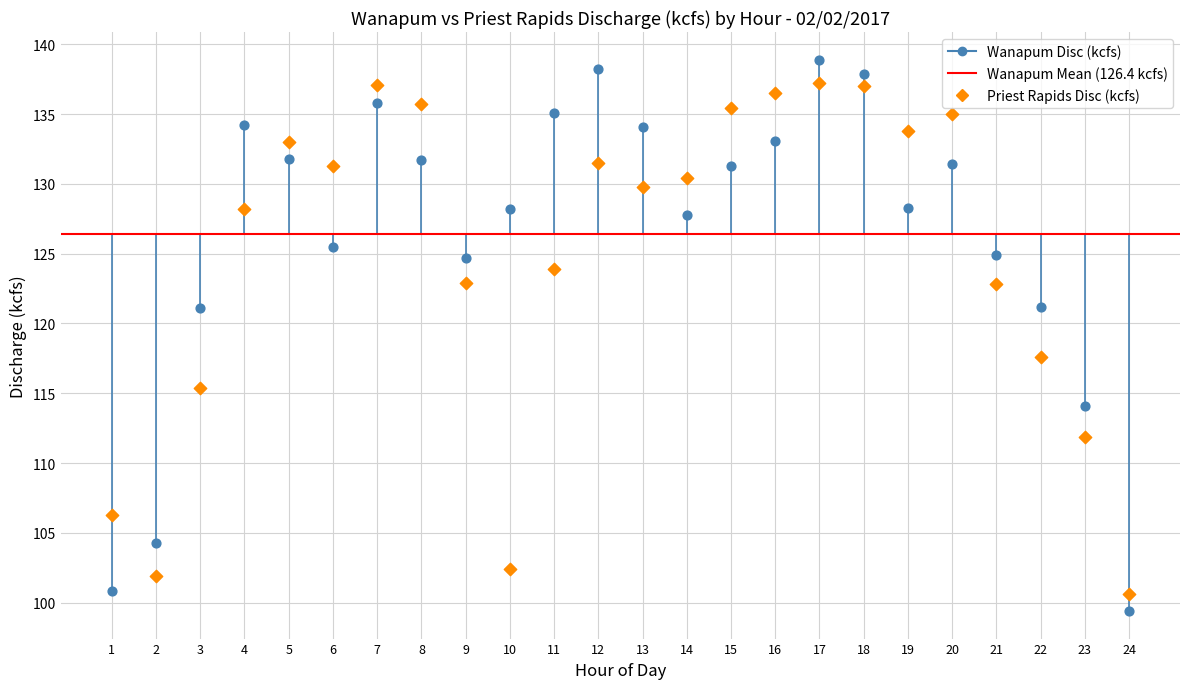

Which series reaches the maximum Y coordinate?

Wanapum Disc (kcfs)